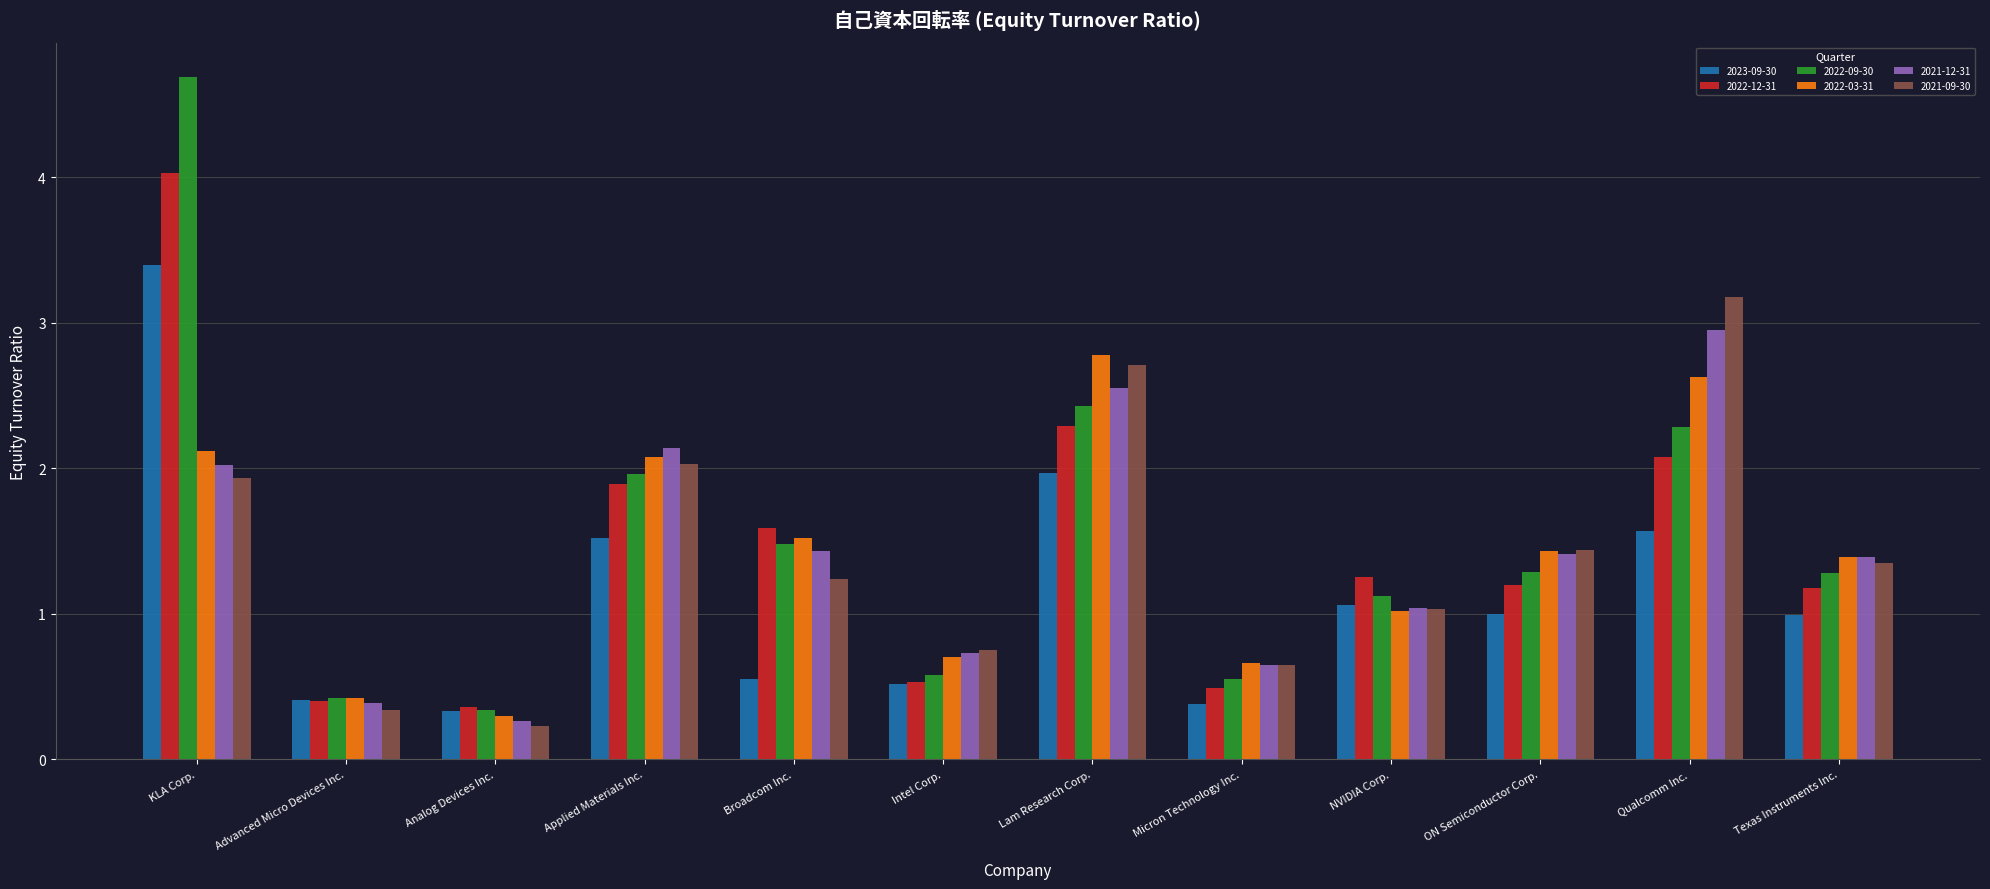

Which series has the widest spread of values?

2022-09-30